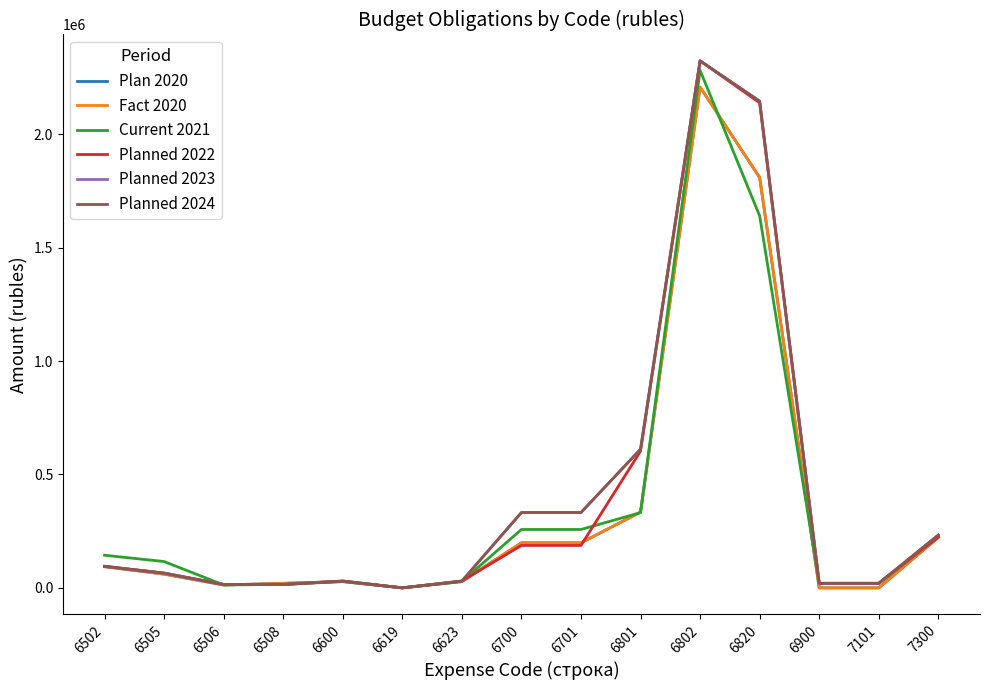

At 6506, list the series in order from smallest to largest.

Plan 2020, Fact 2020, Current 2021, Planned 2022, Planned 2023, Planned 2024